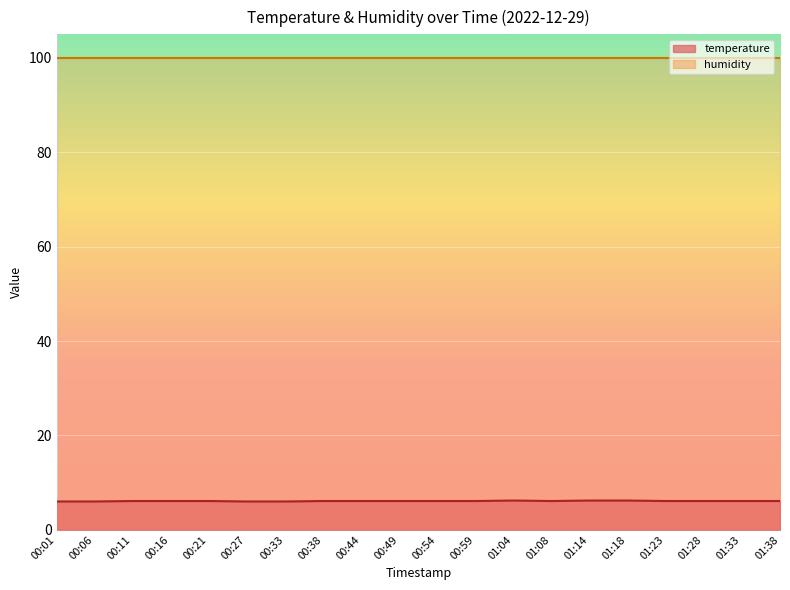

What is the sum of the values at 00:06 and 00:59?

12.1